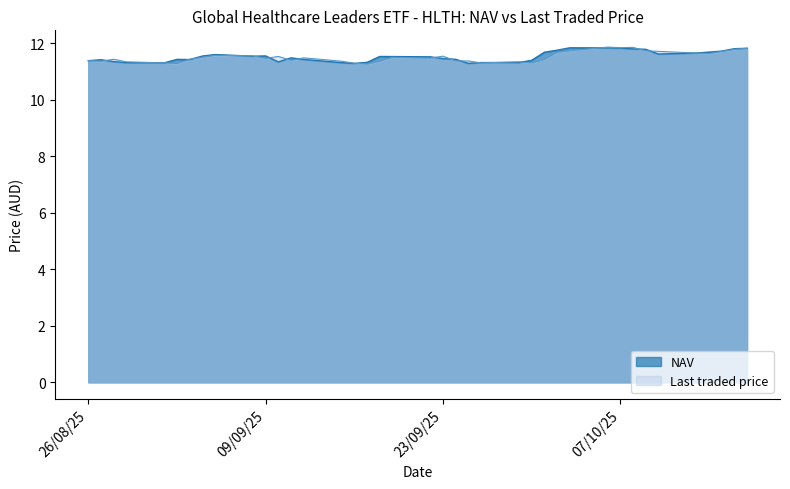

What is the lowest value of the NAV series?

11.3